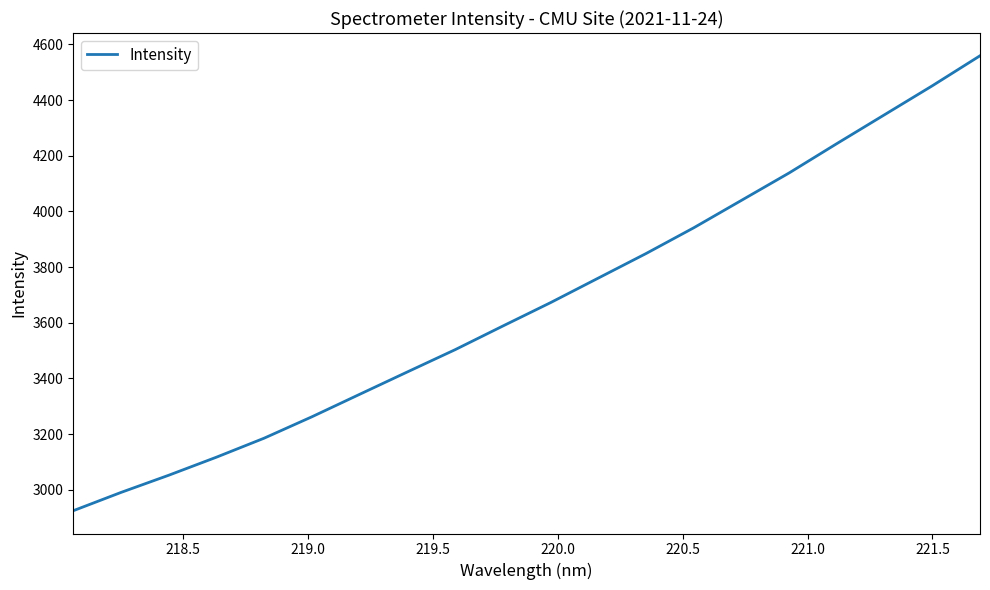

What is the difference between the maximum and minimum values?

1634.4